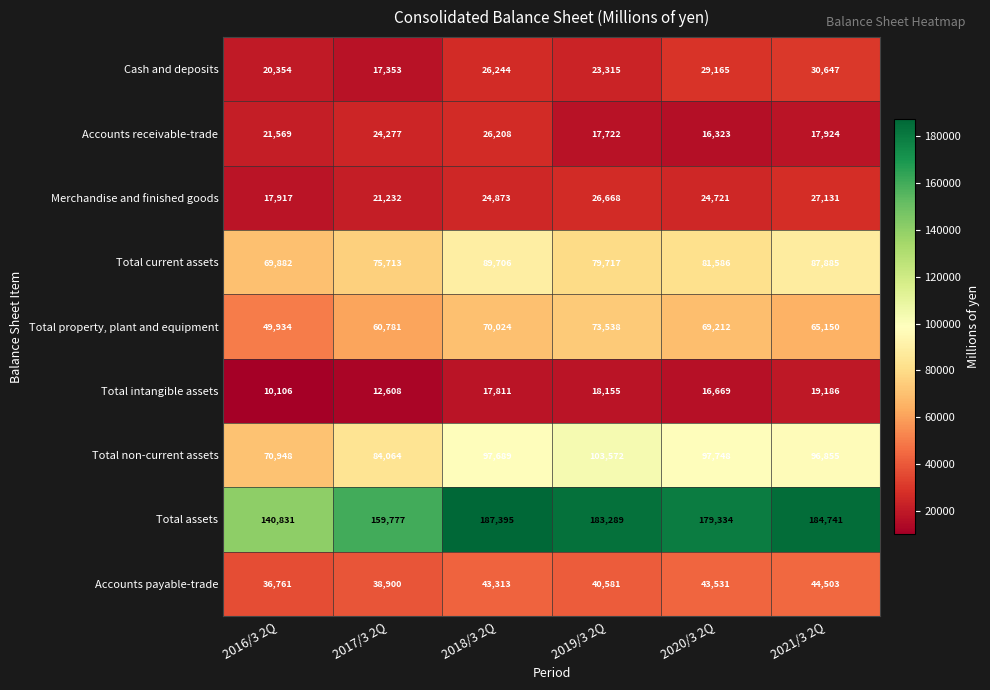

What is the approximate value of Merchandise and finished goods at 2017/3 2Q?

21232